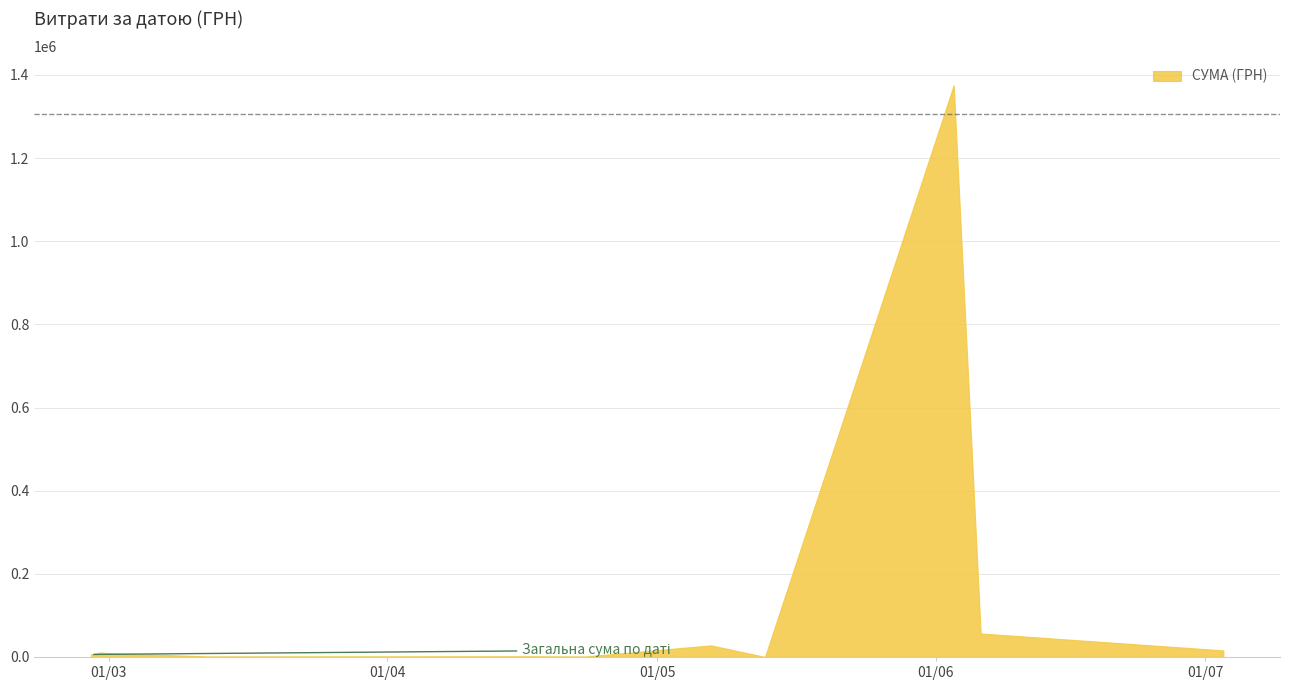

List the labels in order of value, largest first.

03.06.2019, 03.06.2019, 03.06.2019, 03.06.2019, 06.06.2019, 06.06.2019, 03.07.2019, 07.05.2019, 07.05.2019, 07.03.2019, 16.04.2019, 06.06.2019, 28.02.2019, 28.02.2019, 28.02.2019, 28.02.2019, 28.02.2019, 28.02.2019, 28.02.2019, 28.02.2019, 23.04.2019, 01.03.2019, 01.03.2019, 01.03.2019, 01.03.2019, 01.03.2019, 01.03.2019, 01.03.2019, 01.03.2019, 27.02.2019, 27.02.2019, 27.02.2019, 27.02.2019, 27.02.2019, 27.02.2019, 27.02.2019, 12.03.2019, 12.03.2019, 13.05.2019, 13.05.2019